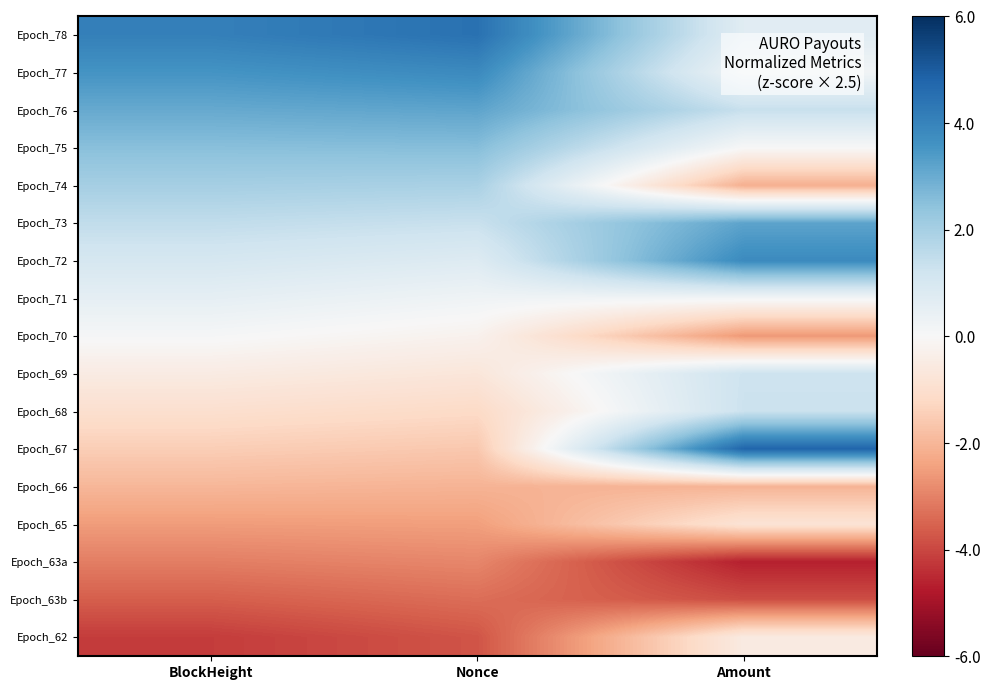

List the series in order of their peak value, lowest first.

Epoch_63b, Epoch_63a, Epoch_66, Epoch_65, Epoch_62, Epoch_70, Epoch_71, Epoch_69, Epoch_68, Epoch_74, Epoch_75, Epoch_76, Epoch_73, Epoch_72, Epoch_77, Epoch_78, Epoch_67